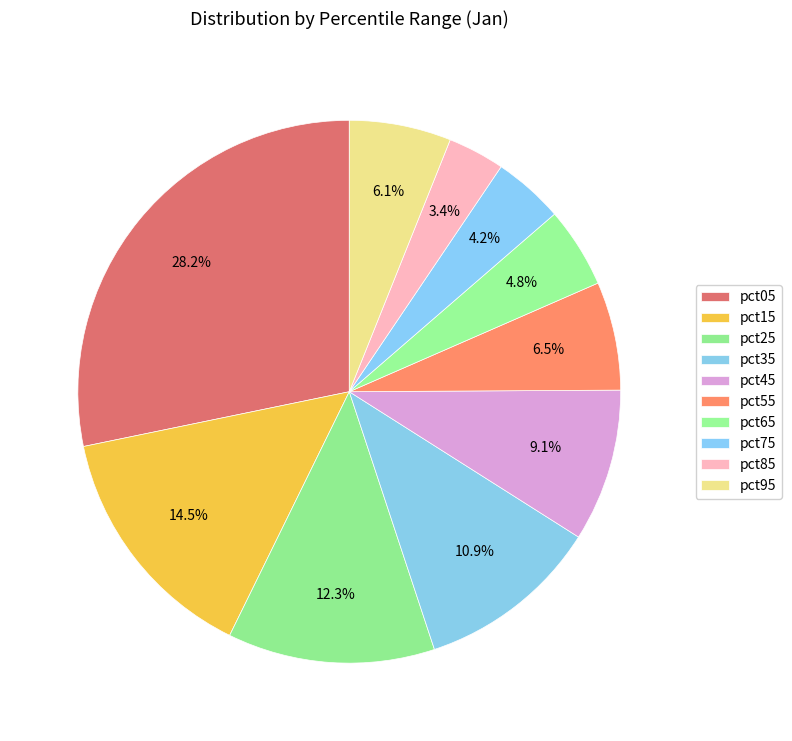

What is the ratio of the value at pct45 to the value at pct05?

0.3